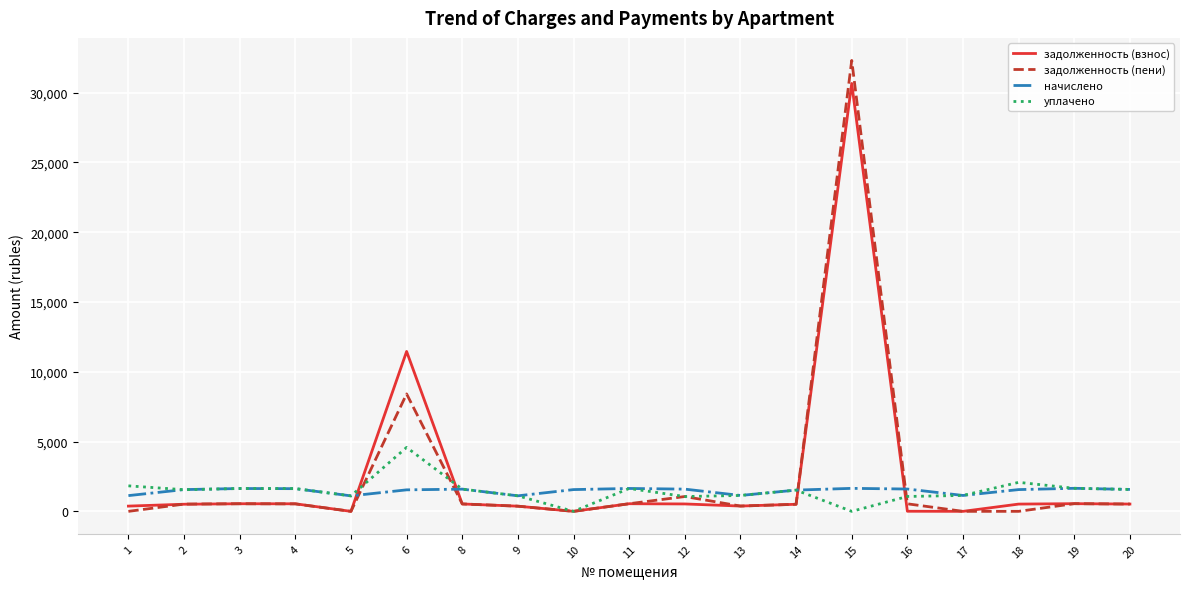

Is the value of задолженность (пени) at 9 greater than the value of уплачено at 4?

No